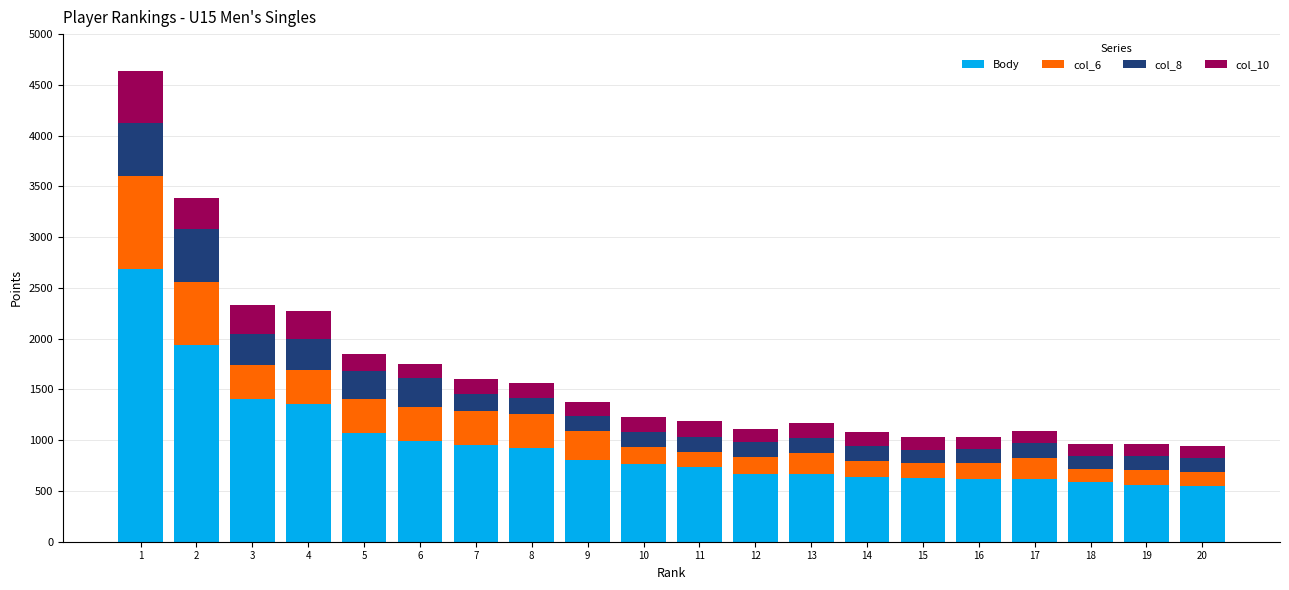

What is the minimum value for Body?

547